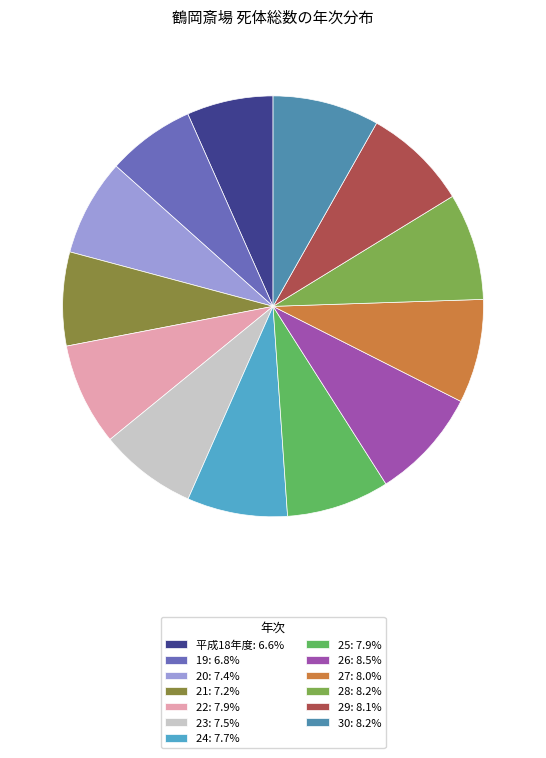

What is the ratio of the value at 25 to the value at 29?

1.0